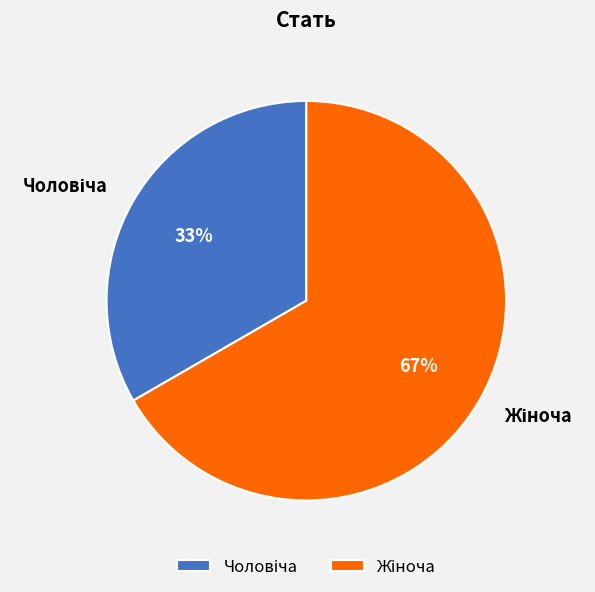

Is there any slice that represents more than half of the pie?

Yes